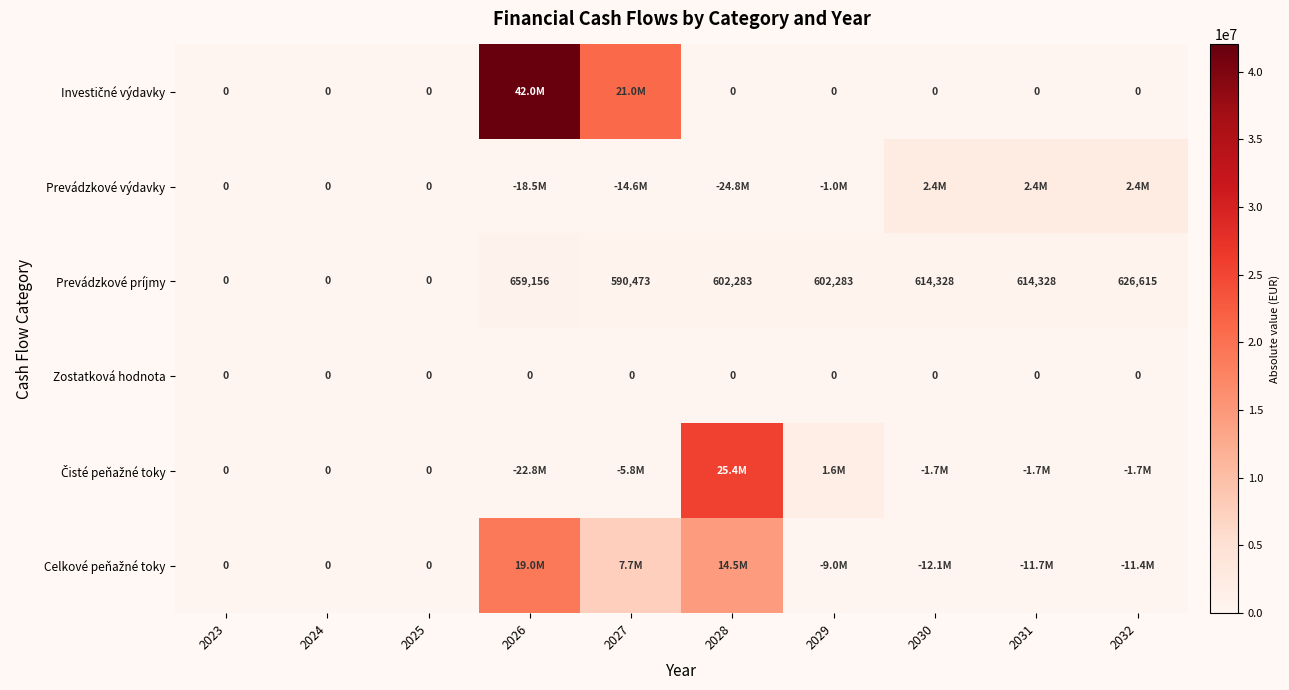

Is it true that Čisté peňažné toky equals 0.0 at 2024?

True